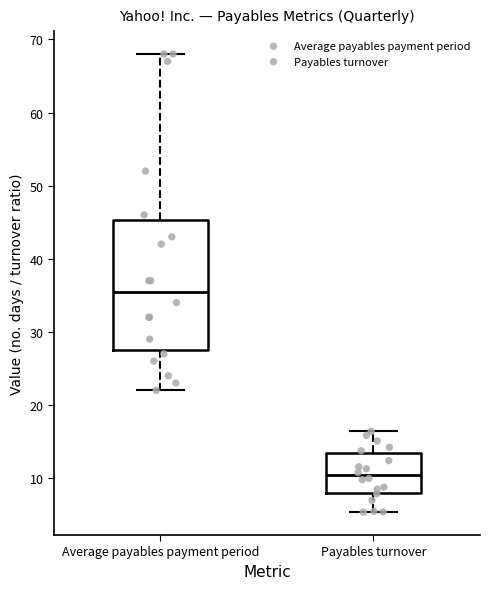

Reading left to right, transcribe this box plot: for each box, give where its median line is, the range the box spans, and where its two whiskers end, as read against the y-axis. The values are not printed on the chart, so give them approximately, as read against the axis.

Average payables payment period: median 36, box 28 to 45, whiskers 22 to 68
Payables turnover: median 10, box 8 to 13, whiskers 5 to 16